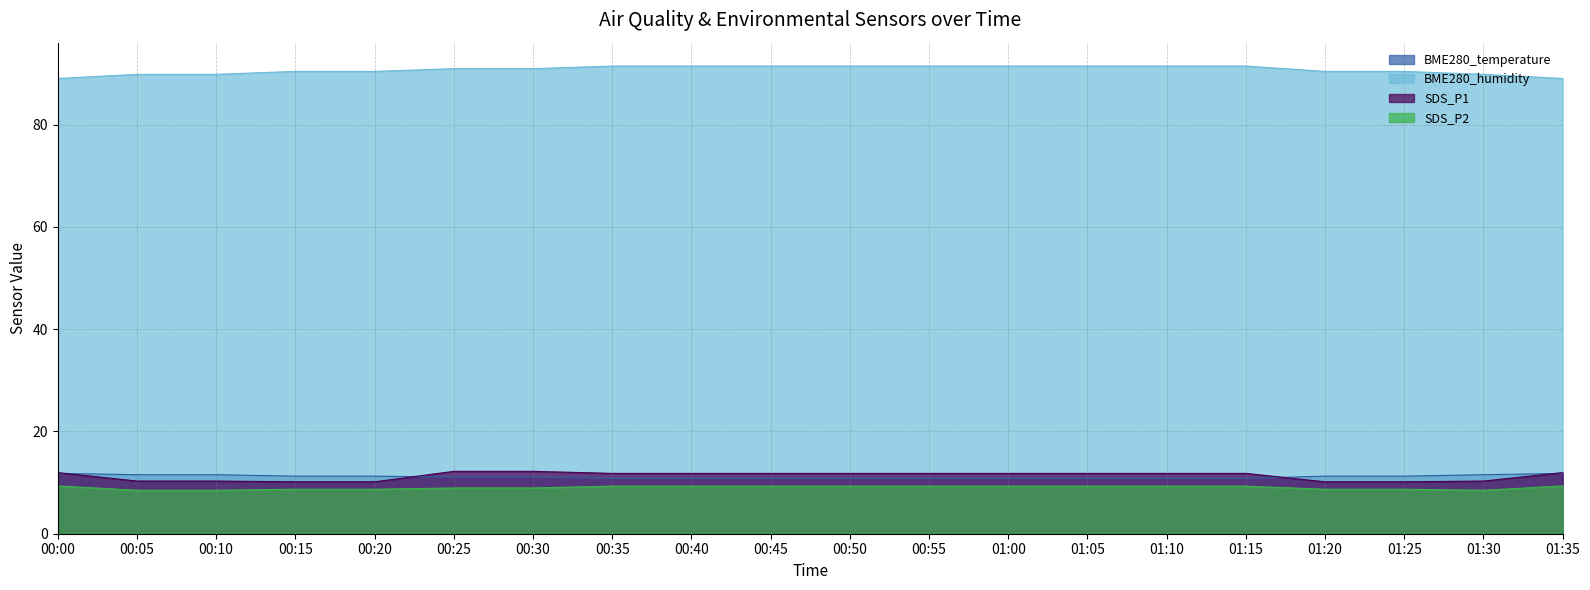

True or false: BME280_humidity and BME280_temperature cross at least once.

False